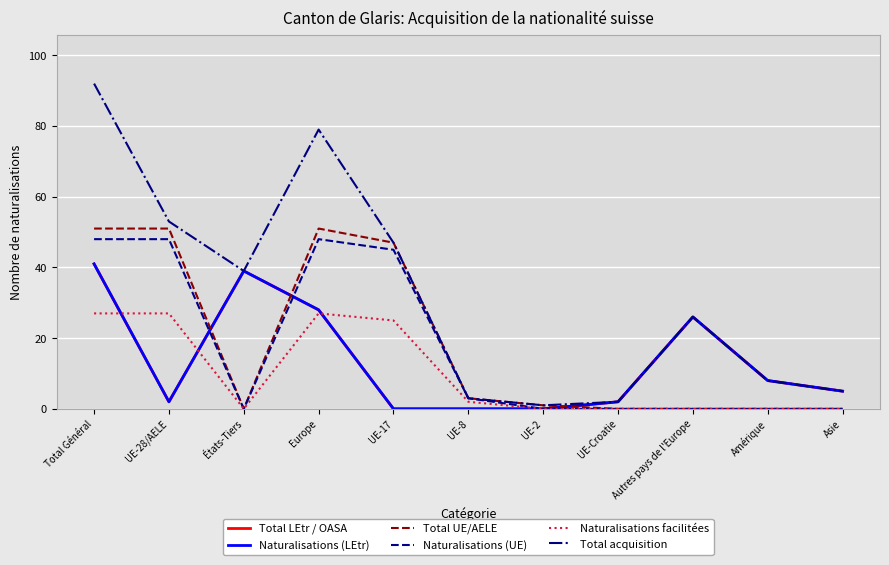

The Total UE/AELE series shows 0 at UE-Croatie. True or false?

True